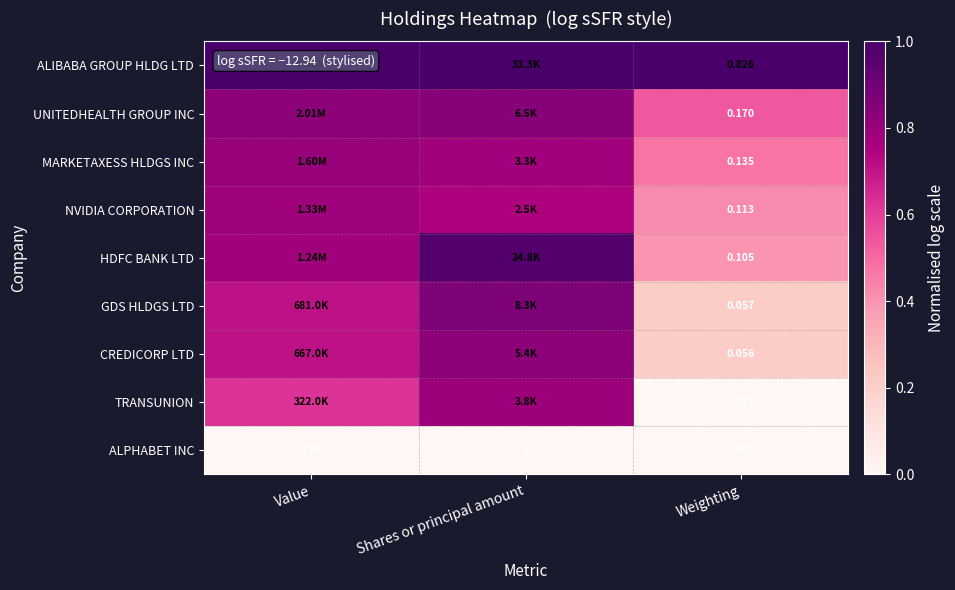

What is the maximum value shown in the chart?

1.0